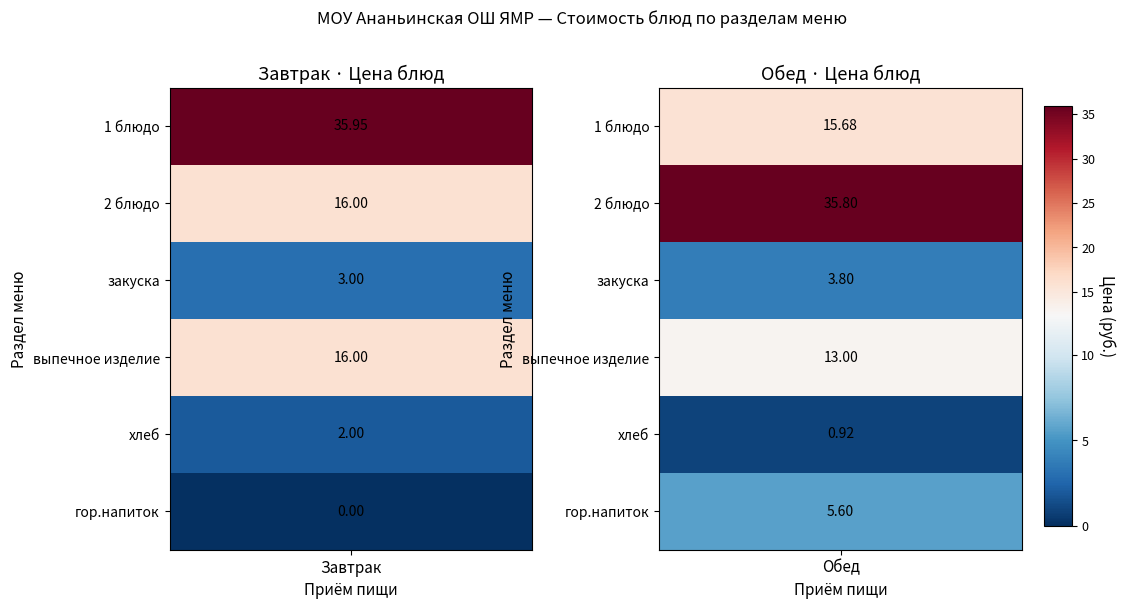

How many data points does each series have?

6